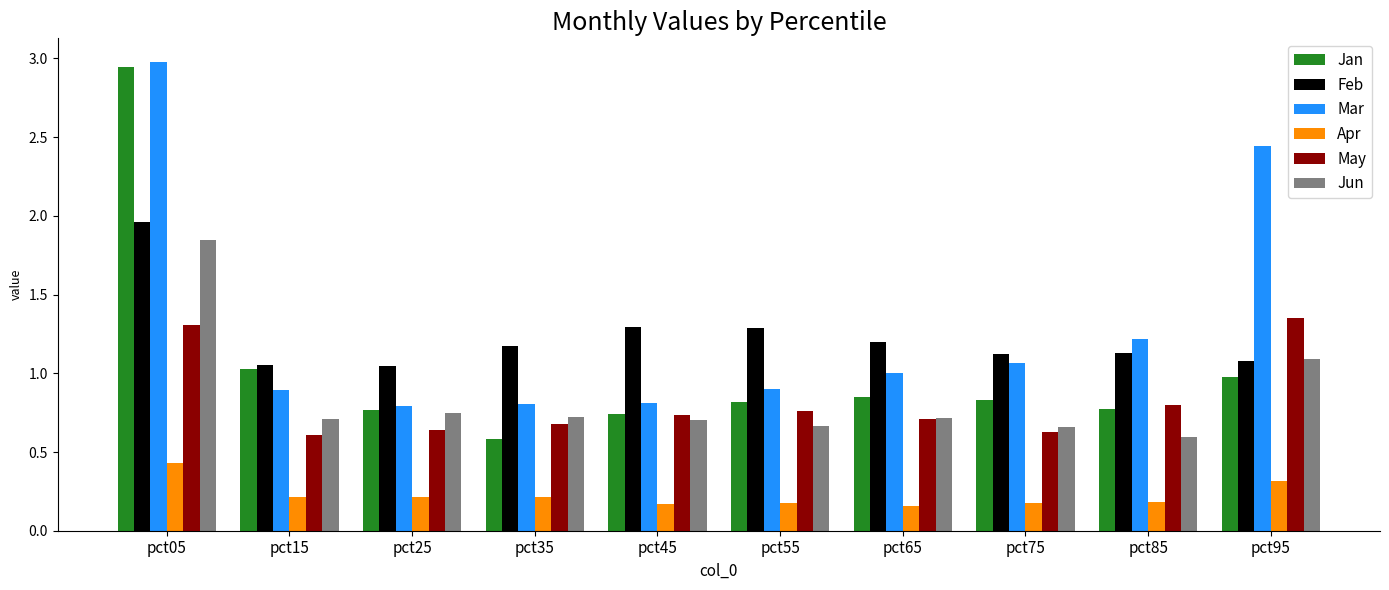

True or false: Mar has a value of 0.8 at pct35.

True